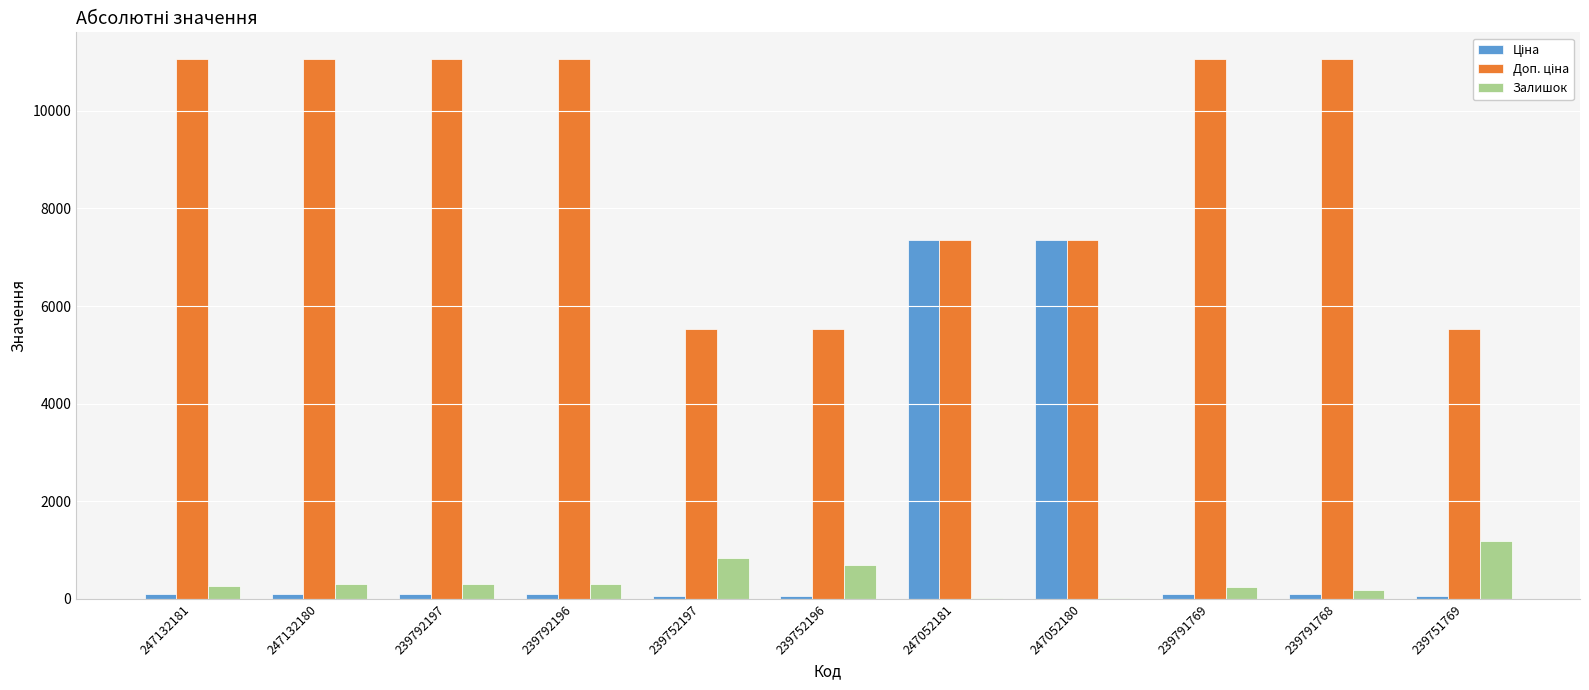

What is the greatest value displayed?

11055.0